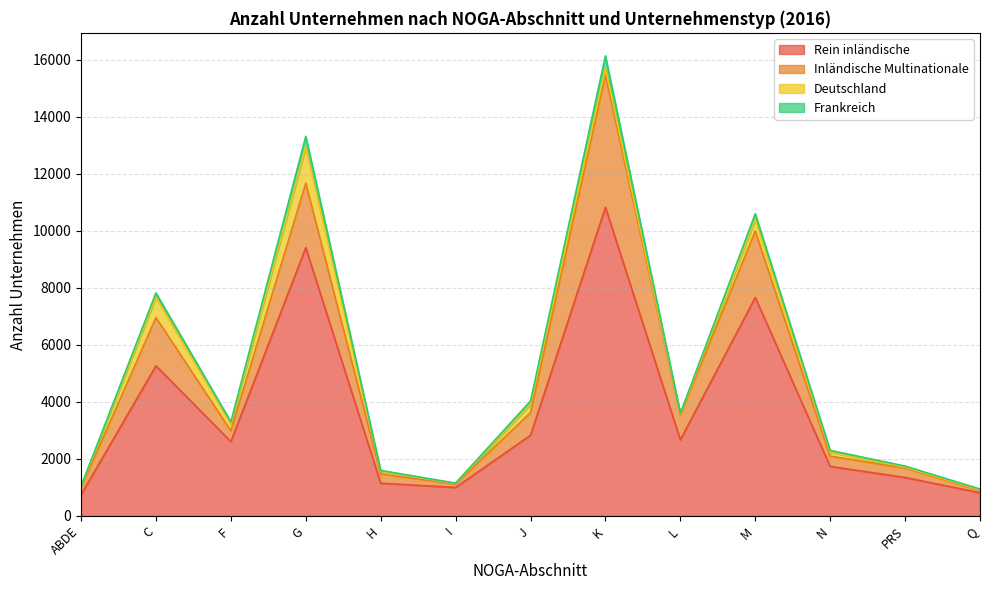

What is the difference between the Deutschland values at PRS and G?

1237